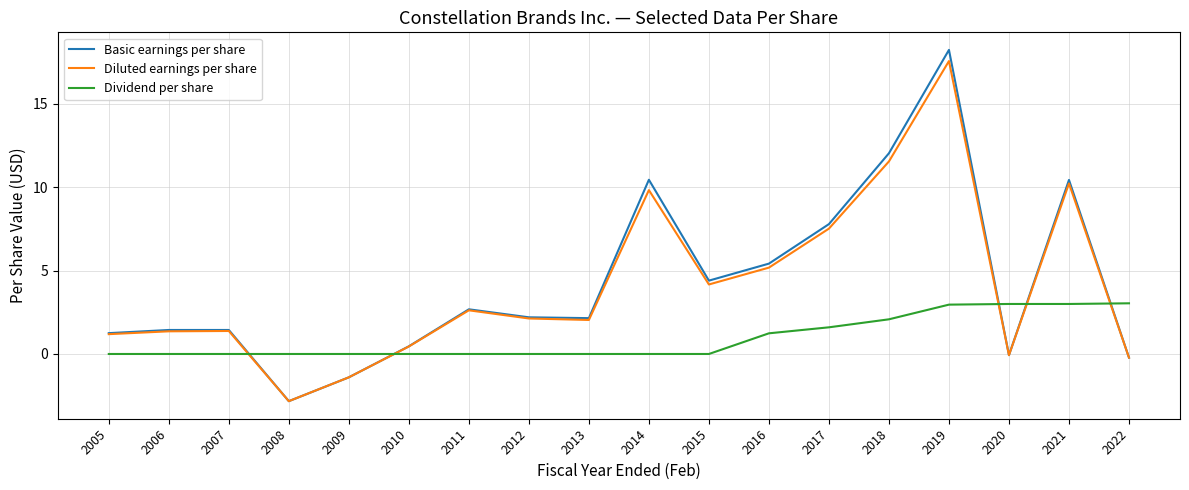

What are all the series names shown in the legend?

Basic earnings per share, Diluted earnings per share, Dividend per share